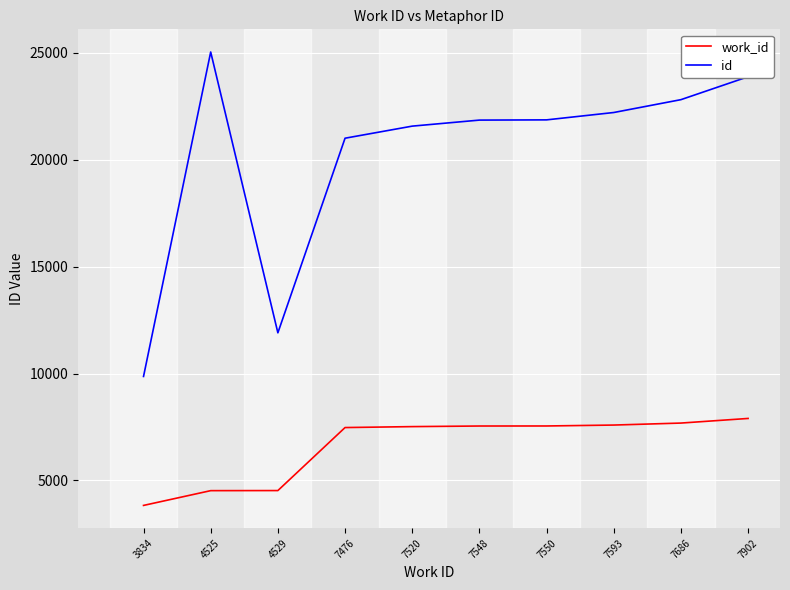

Rank the series at 7902 from lowest to highest value.

work_id, id